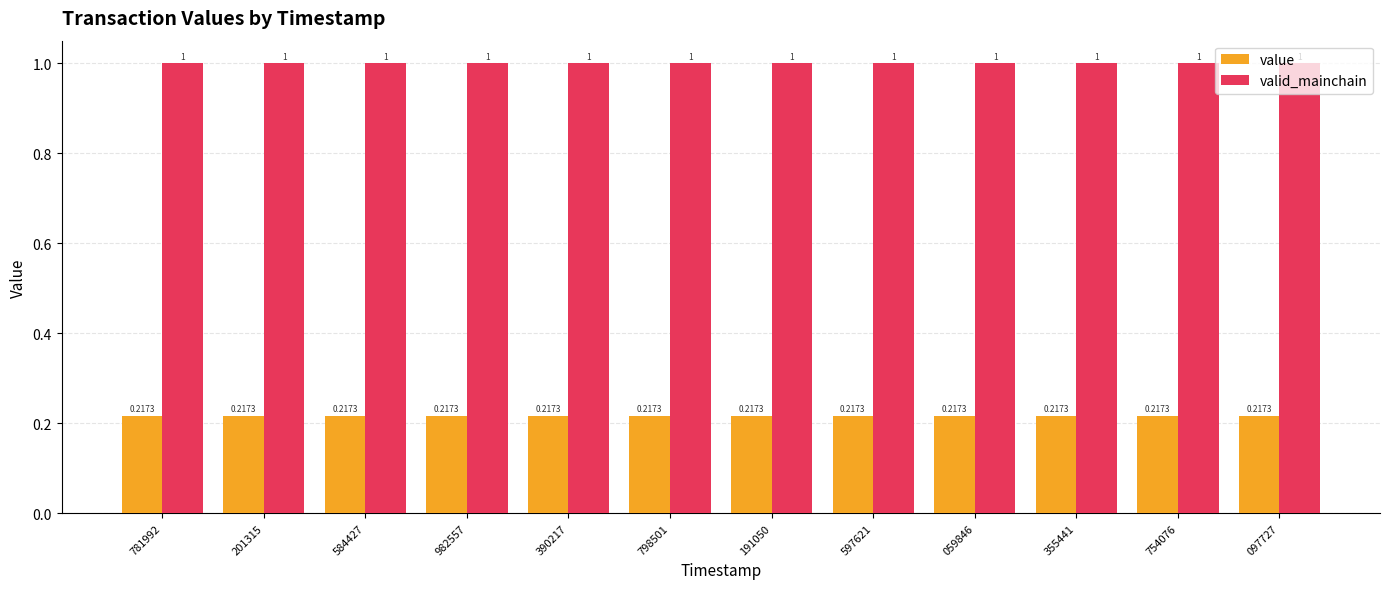

Is it true that valid_mainchain equals 1.6 at 781992?

False